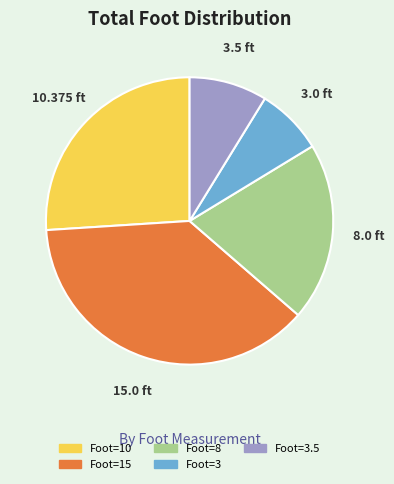

Does any single category account for the majority?

No